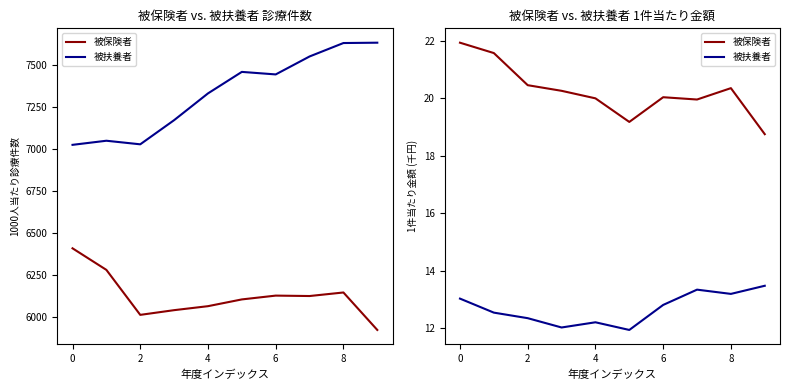

List the series in order of their overall mean, lowest first.

被扶養者, 被保険者